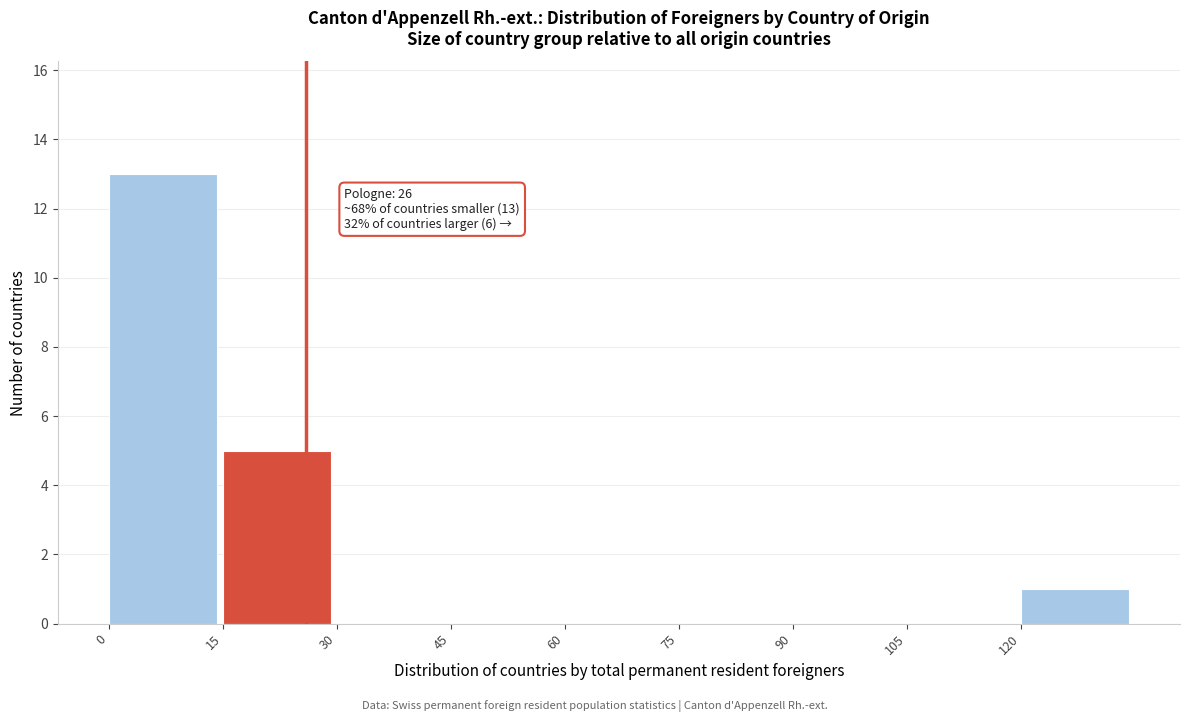

Over which range of the x-axis is the bar tallest?

0 to 15